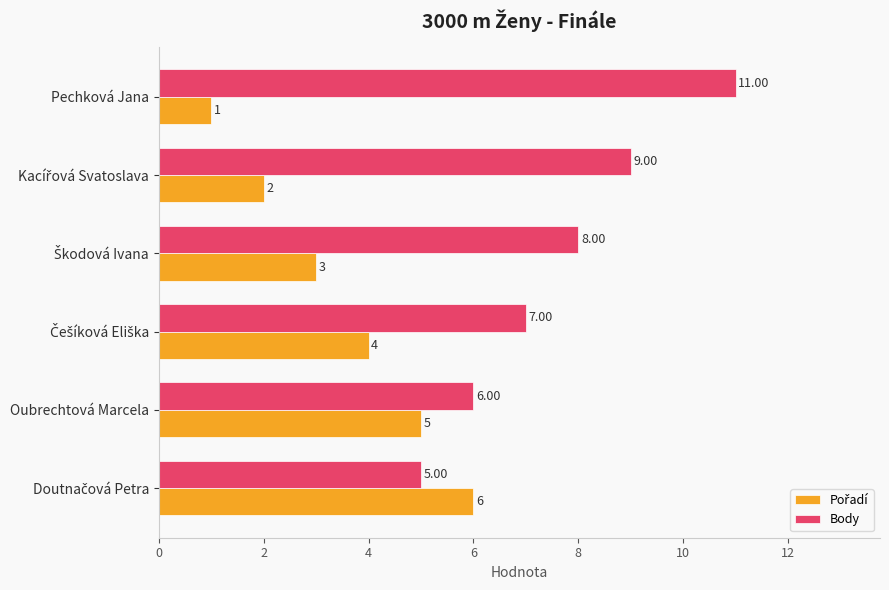

What is the difference between the second highest and second lowest values in the Body series?

3